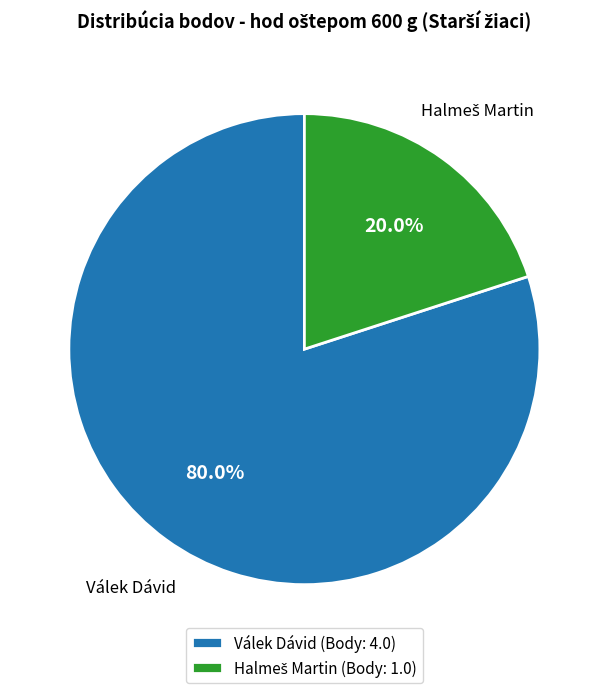

What portion of the pie excludes Válek Dávid (Body: 4.0)?

20.0%